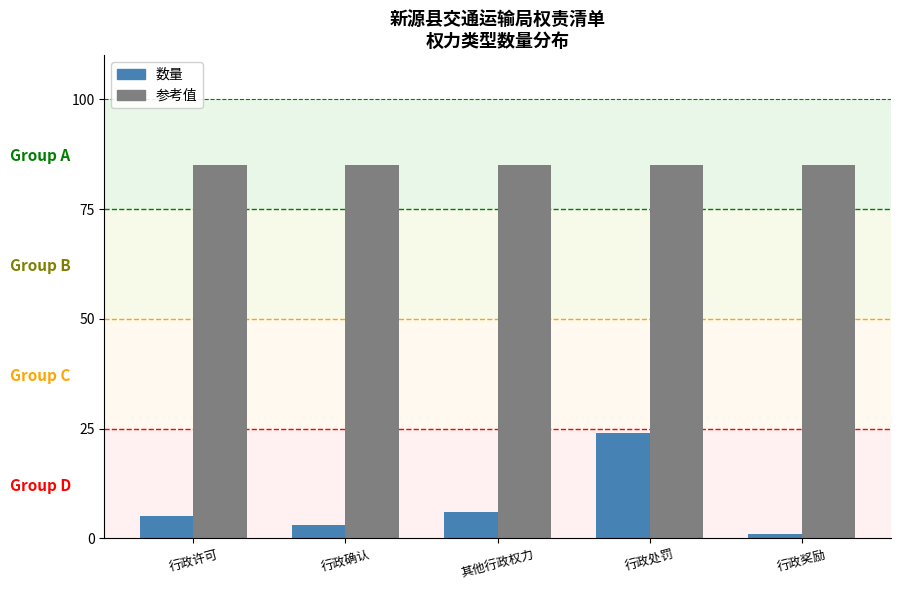

The 参考值 series shows 85 at 行政处罚. True or false?

True